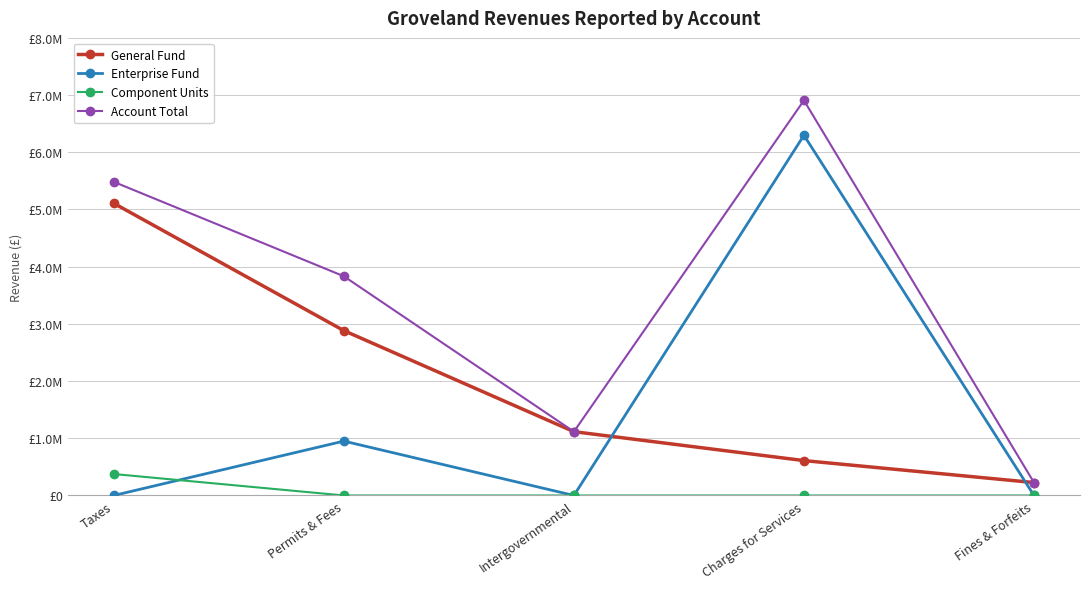

What position from the right is Fines & Forfeits?

1